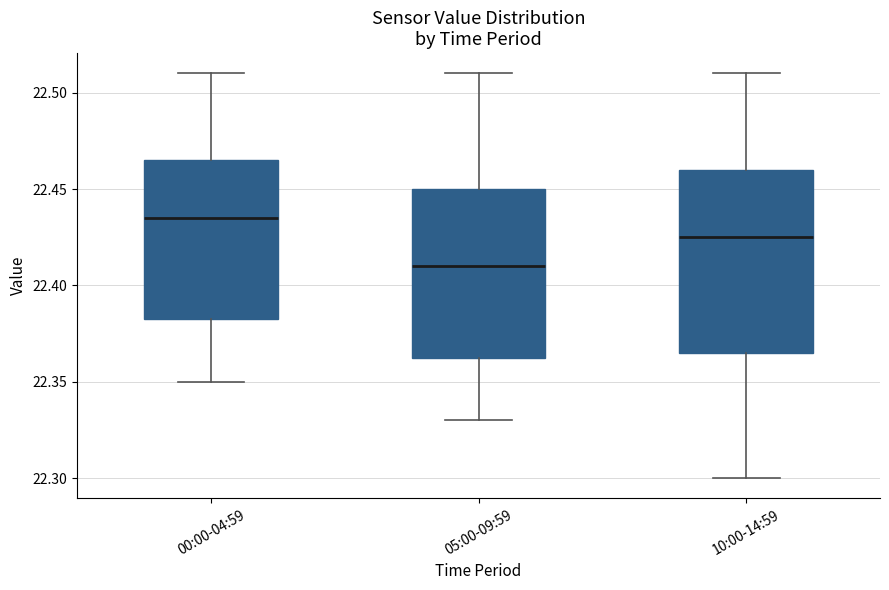

Comparing the boxes themselves (not the whiskers), which one is the tallest?

10:00-14:59